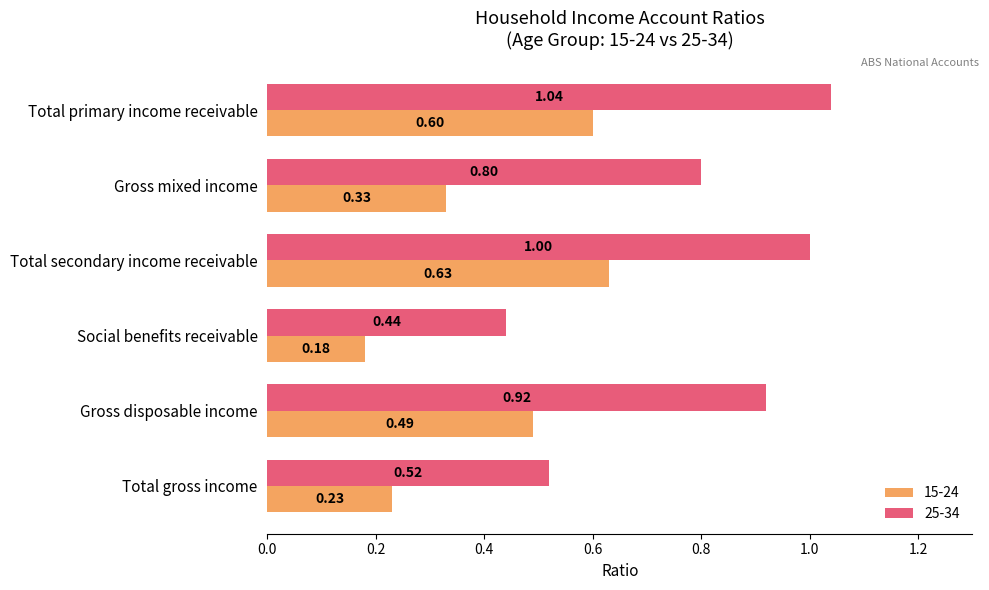

Which series has the largest total across all categories?

25-34